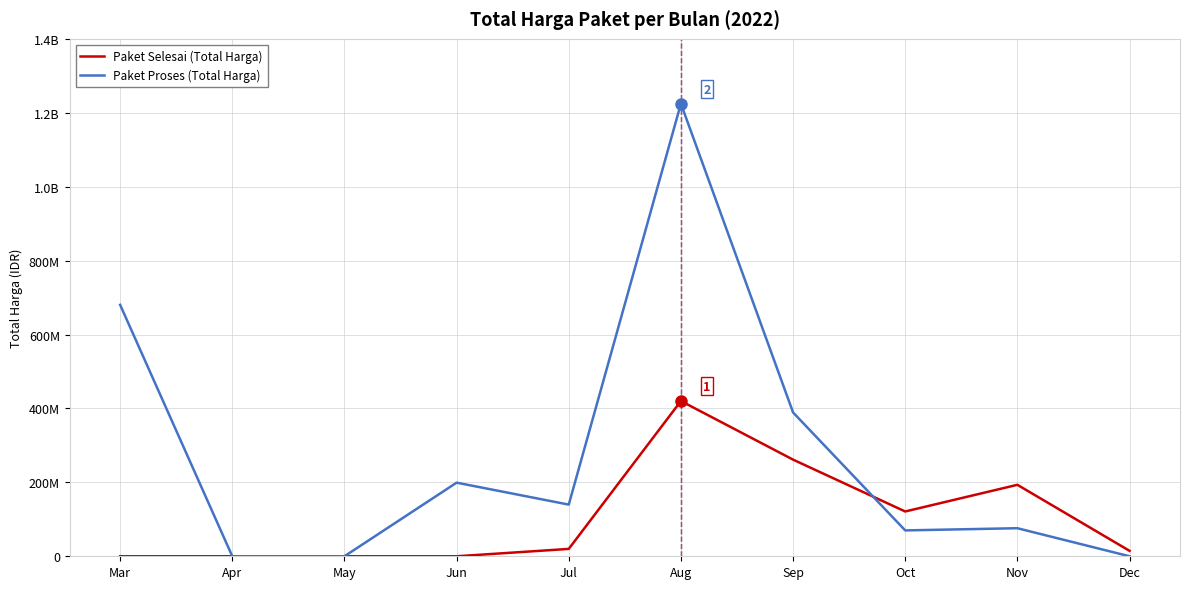

What are all the series names shown in the legend?

Paket Selesai (Total Harga), Paket Proses (Total Harga)